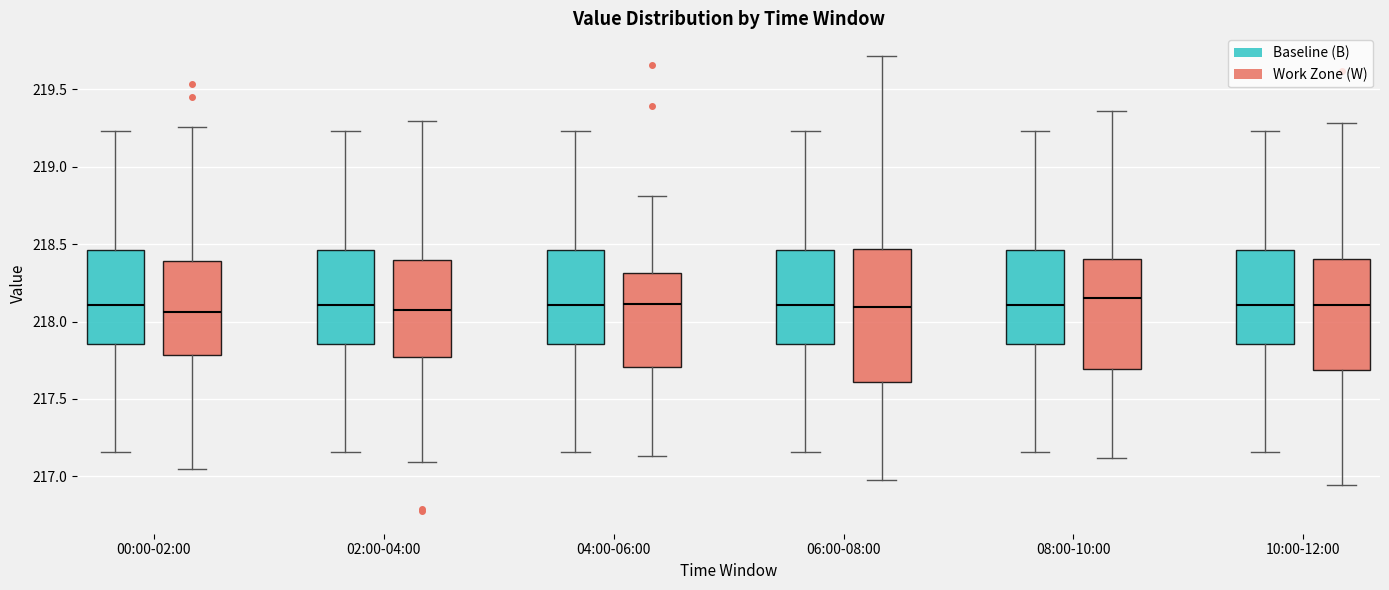

Where does the upper whisker of the box for 02:00-04:00 (Work Zone (W)) end on the y-axis? The values are not printed on the chart, so give them approximately, as read against the axis.

219.30